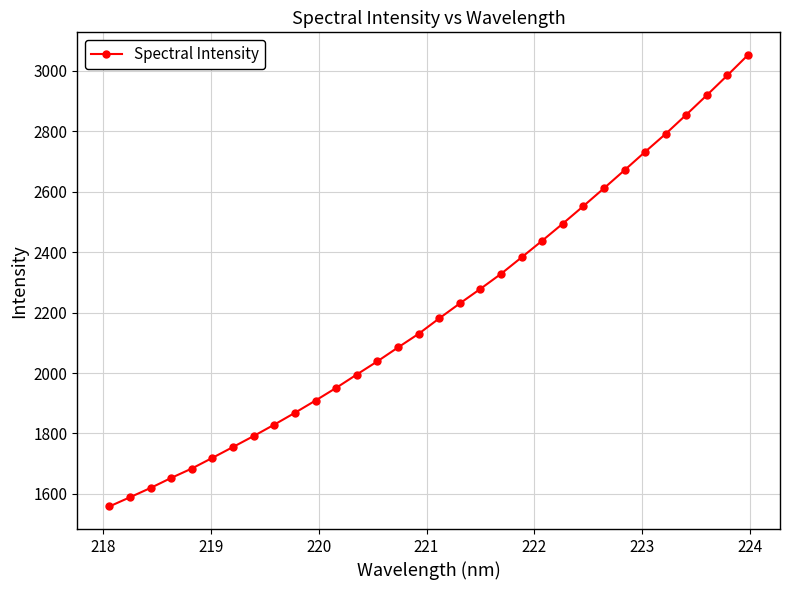

What is the value of the 23rd point from the left?

2494.6